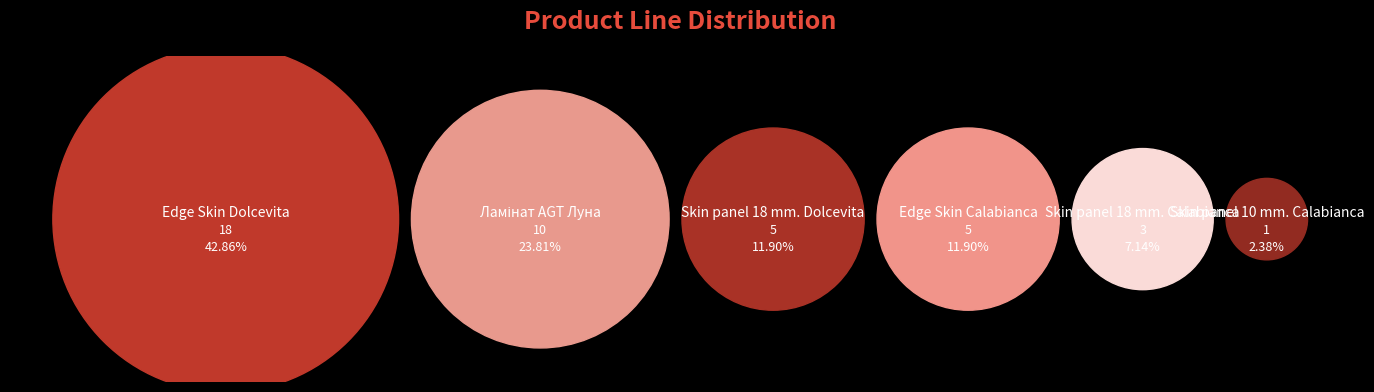

Is Ламінат AGT Луна the majority of the pie?

No